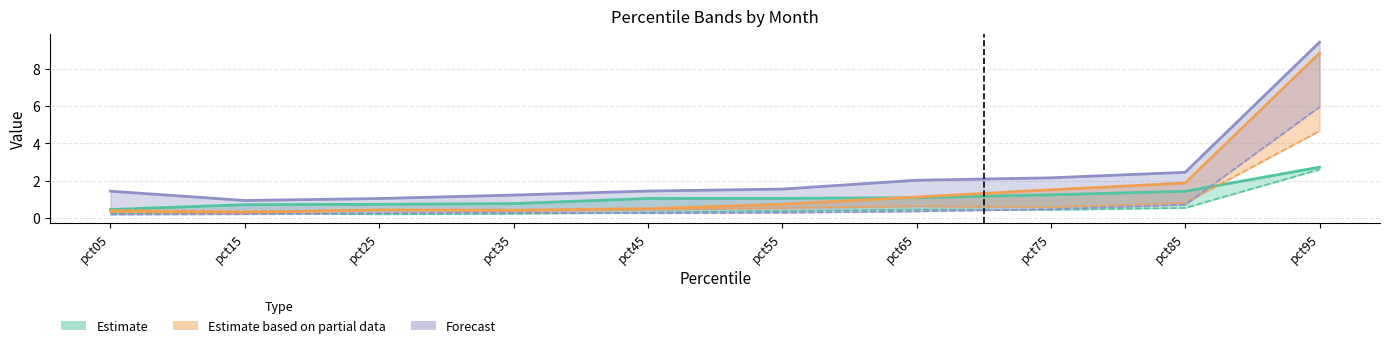

Which label corresponds to the smallest value in the chart?

pct05